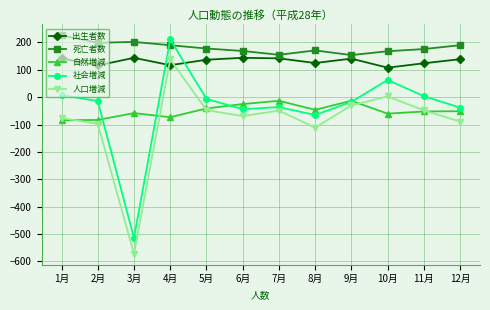

What is the label of the 2nd point from the left?

2月